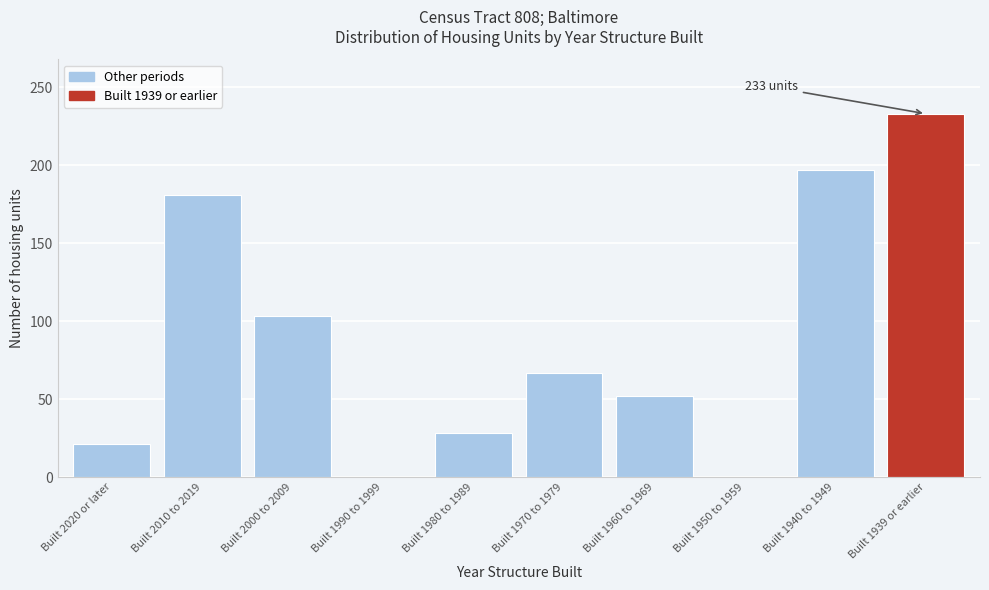

Reading right to left, transcribe all the data shown in this chart.

Built 1939 or earlier=233	Built 1940 to 1949=197	Built 1950 to 1959=0	Built 1960 to 1969=52	Built 1970 to 1979=67	Built 1980 to 1989=28	Built 1990 to 1999=0	Built 2000 to 2009=103	Built 2010 to 2019=181	Built 2020 or later=21